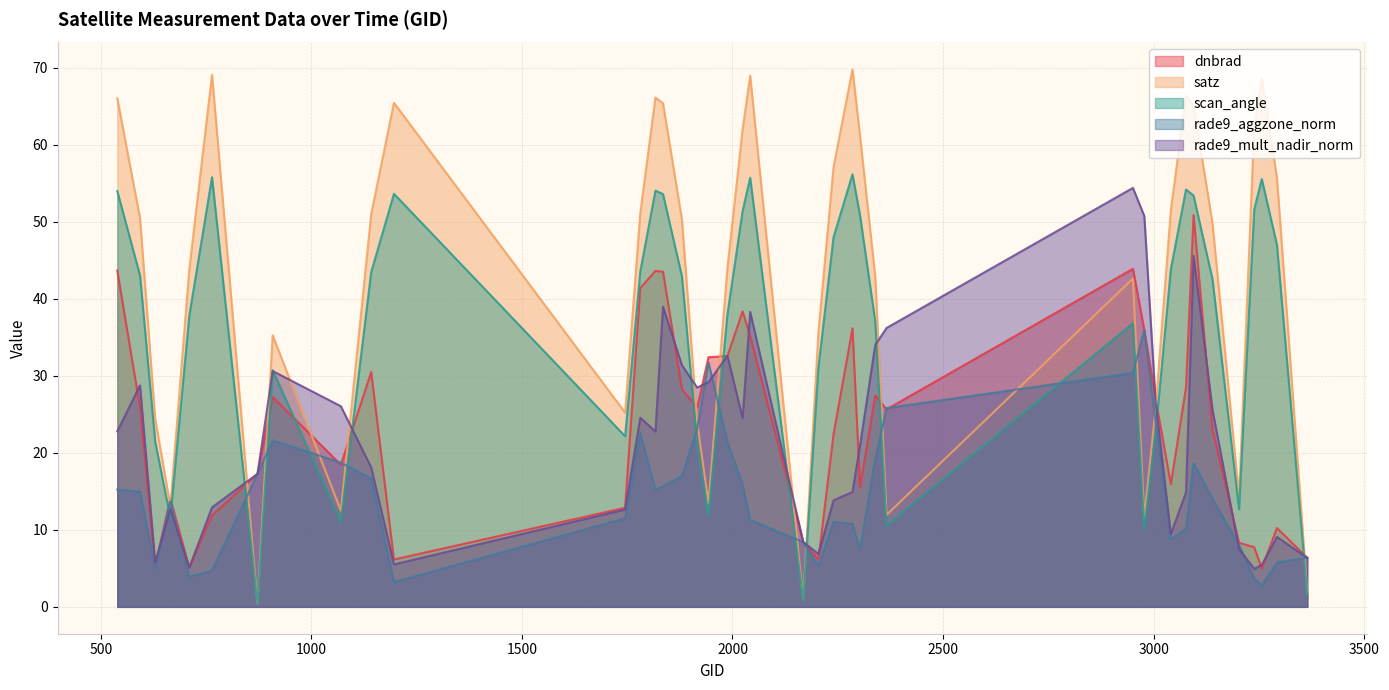

What is the difference between the maximum and minimum values in the rade9_mult_nadir_norm series?

49.5